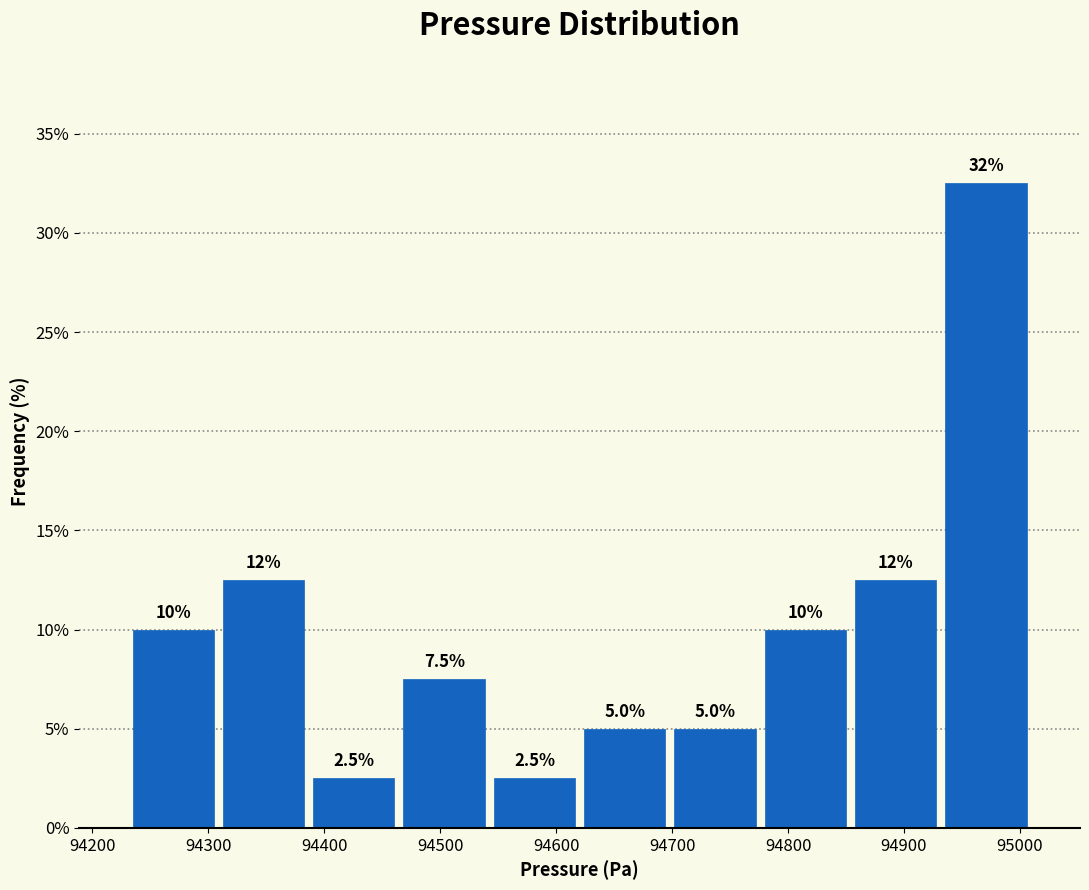

Over which range of the x-axis is the bar tallest?

94930 to 95010